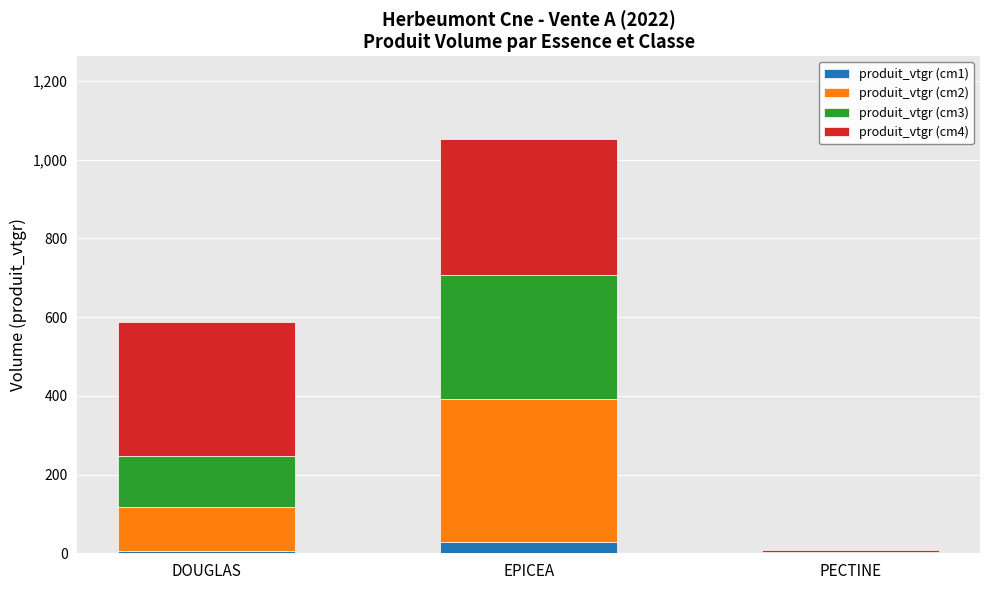

At which category is the sum across all series the highest?

EPICEA